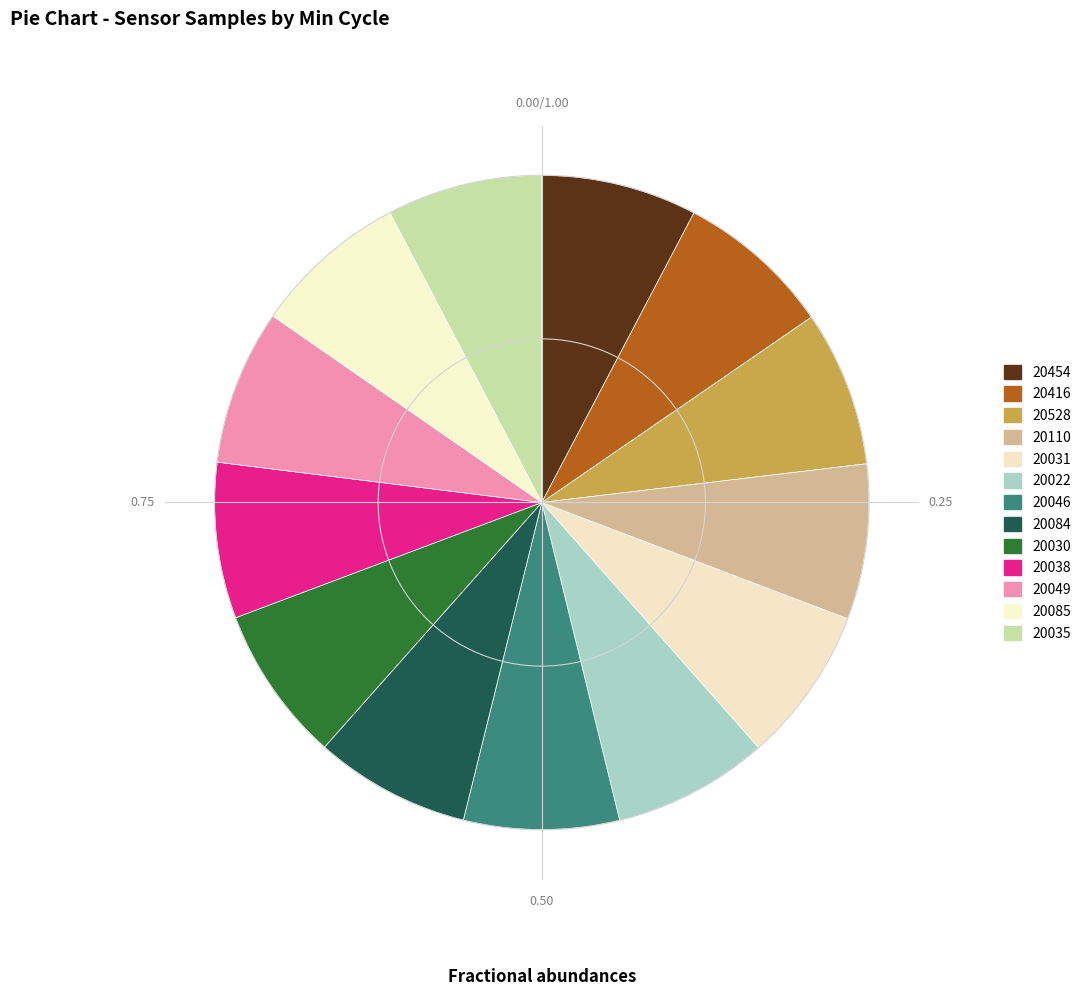

True or false: 20454 accounts for 8% of the total.

True